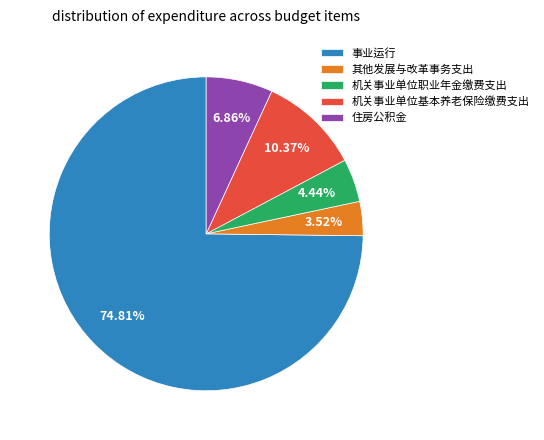

What is the total percentage of 事业运行 and 机关事业单位职业年金缴费支出?

79.2%